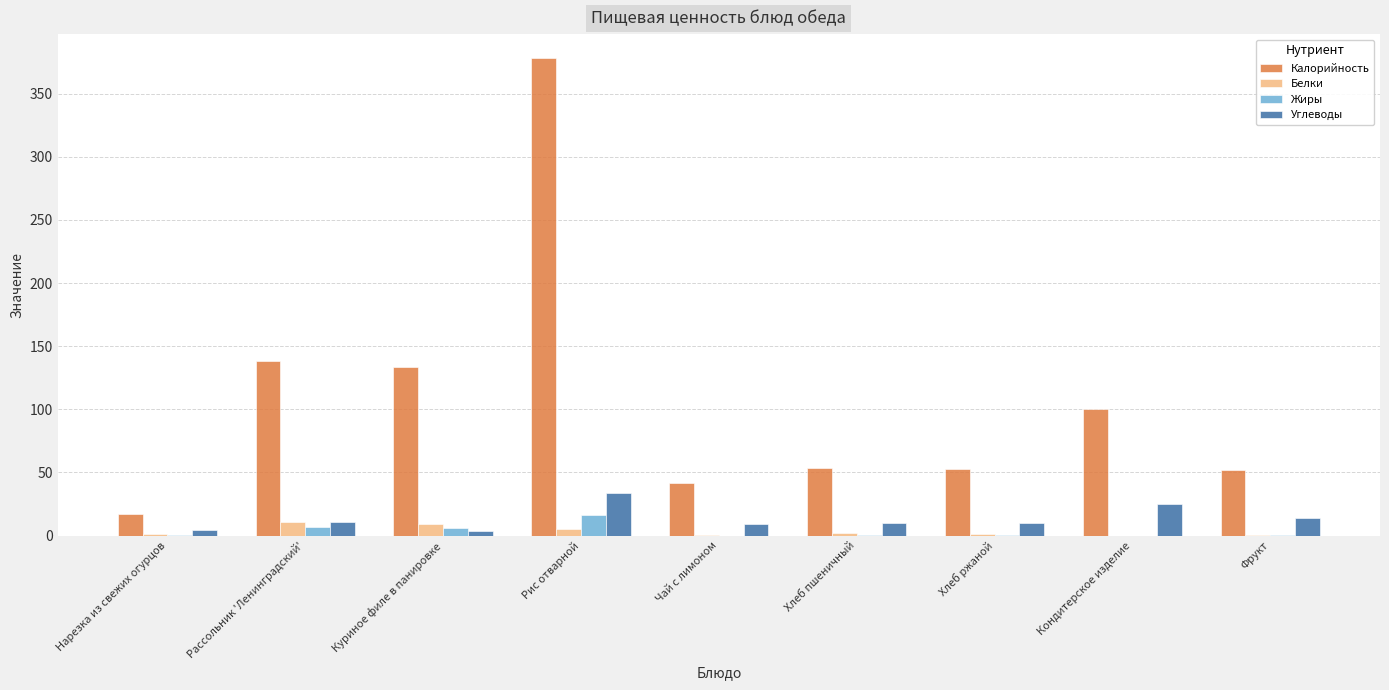

Is the value of Белки at Чай с лимоном greater than the value of Калорийность at Кондитерское изделие?

No